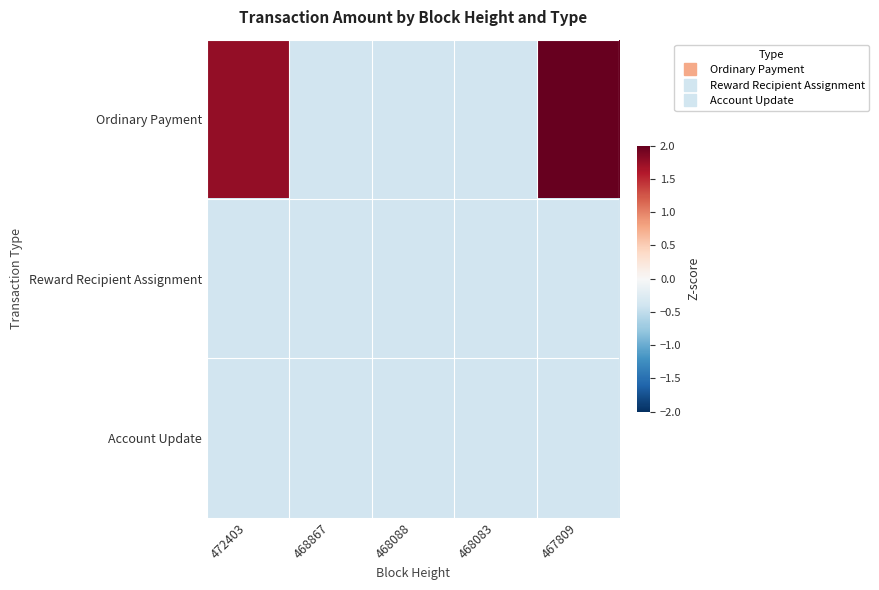

At 468867, list the series in order from largest to smallest.

Ordinary Payment, Reward Recipient Assignment, Account Update